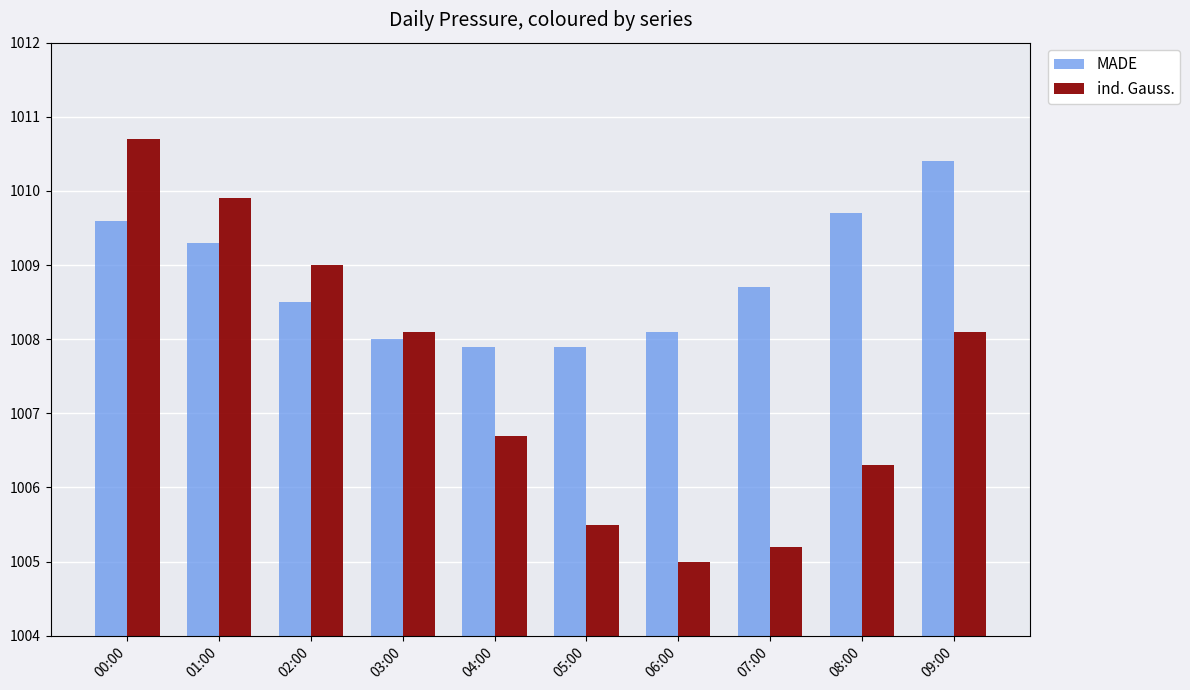

Read the ind. Gauss. value at 06:00.

1005.0